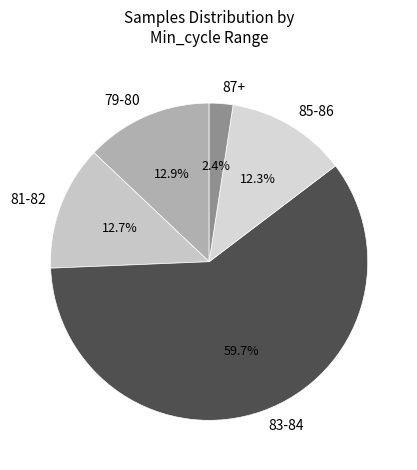

Approximately how many times larger is the value at 79-80 compared to 87+?

5.4